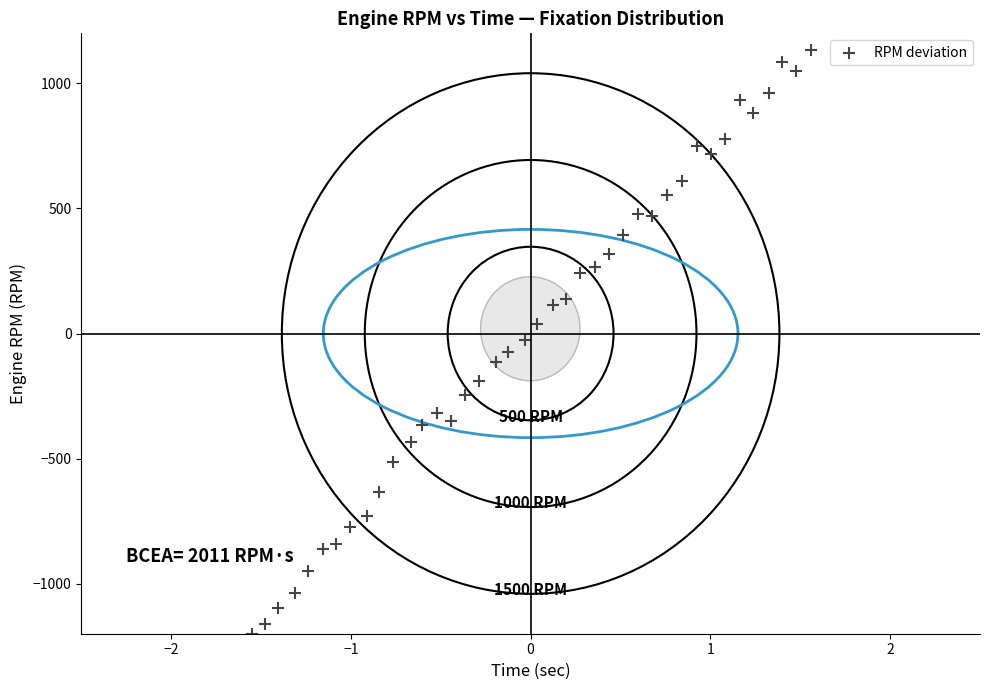

What is the range of Y values (max minus min)?

2331.0